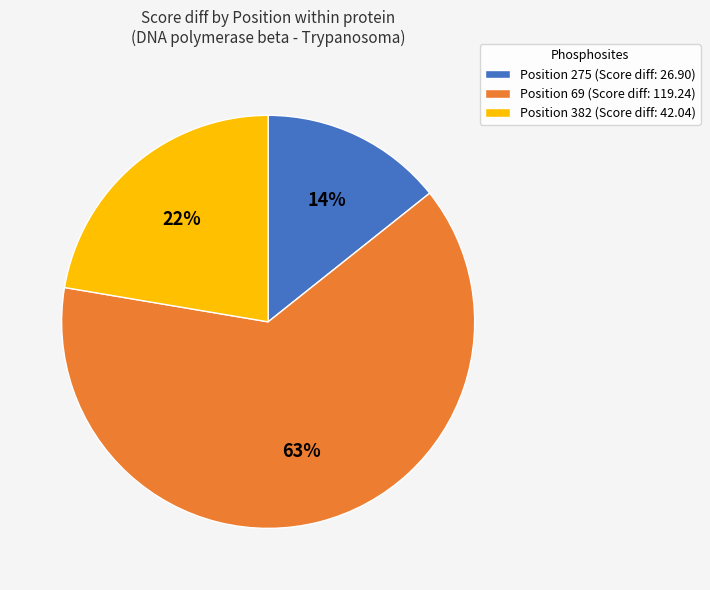

The Position 69 slice represents 63% of the pie. True or false?

True